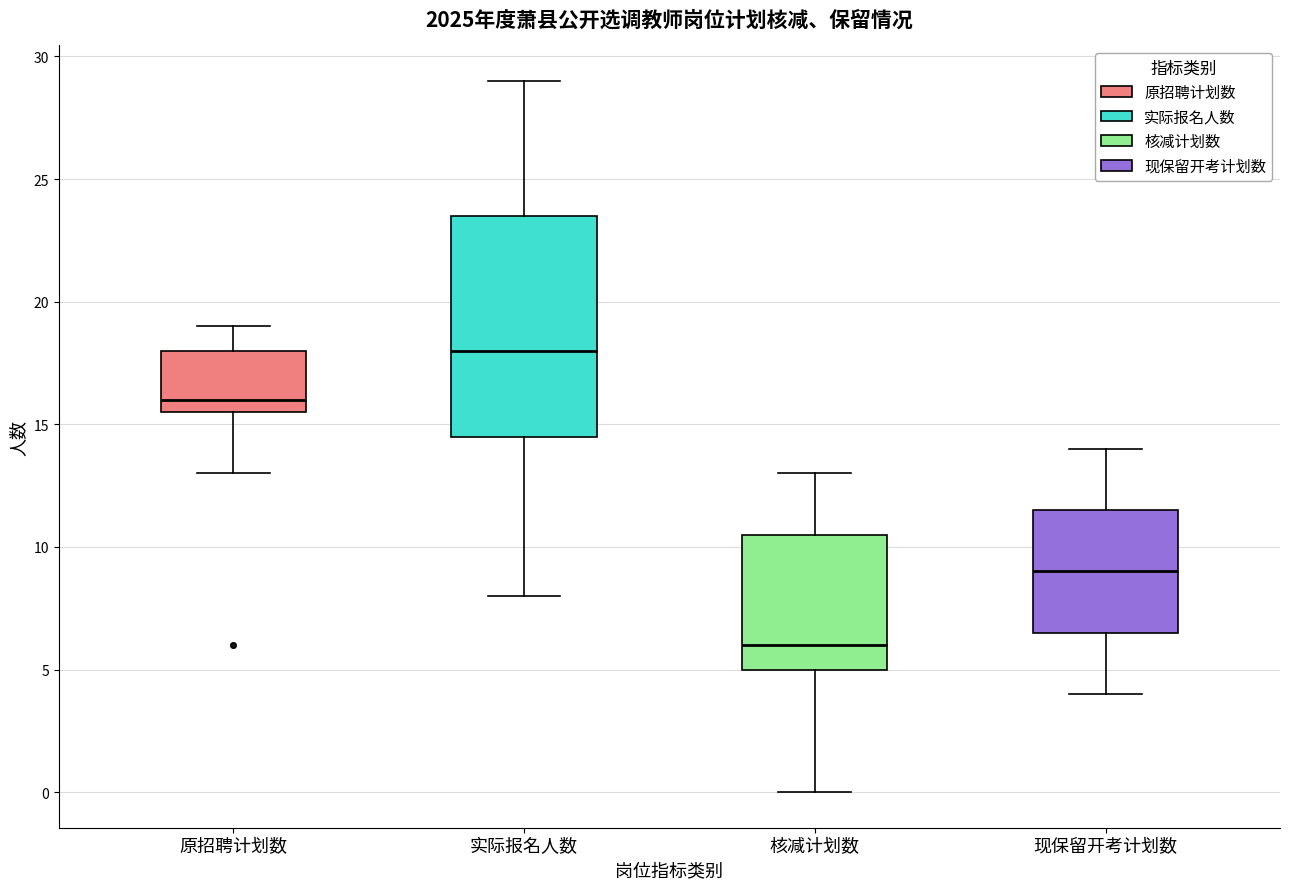

Which box's median line is the highest?

实际报名人数